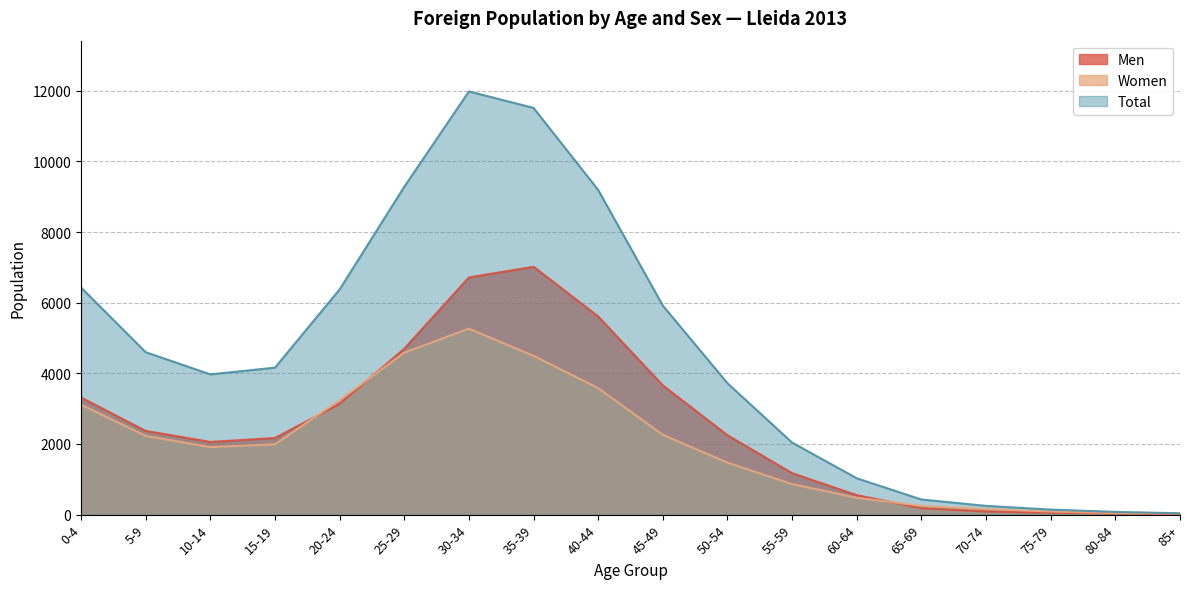

At which label is Men closest to 3515?

45-49